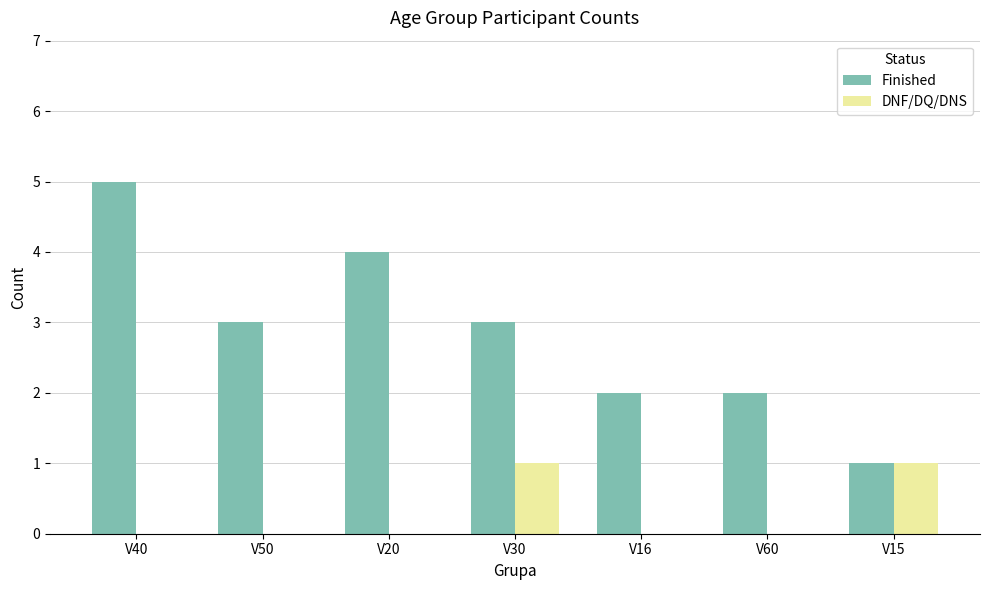

At which category is the sum across all series the highest?

V40